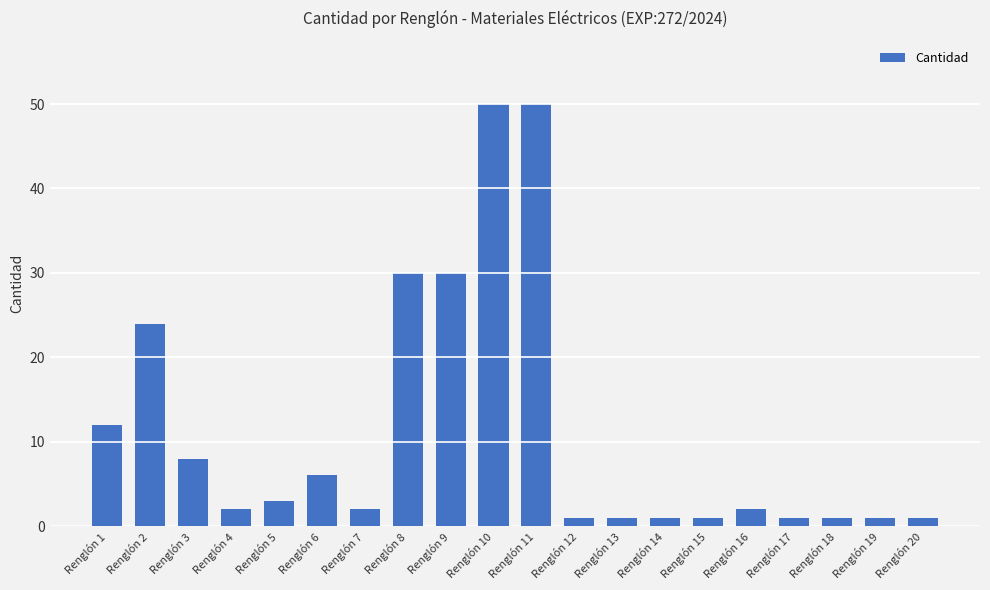

What is the minimum value shown in the chart?

1